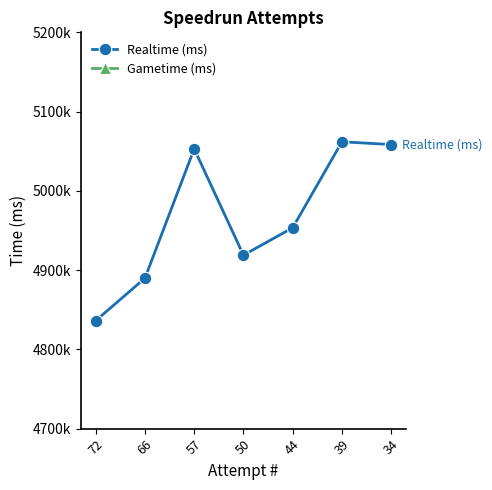

Is it true that Realtime (ms) equals 6884978 at 50?

False